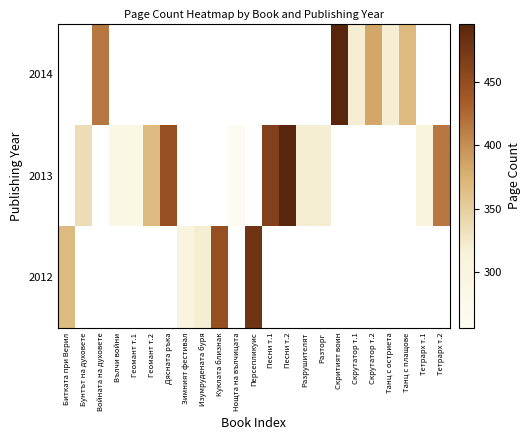

Is it true that 2014 equals 384.0 at Скрутатор т.2?

True